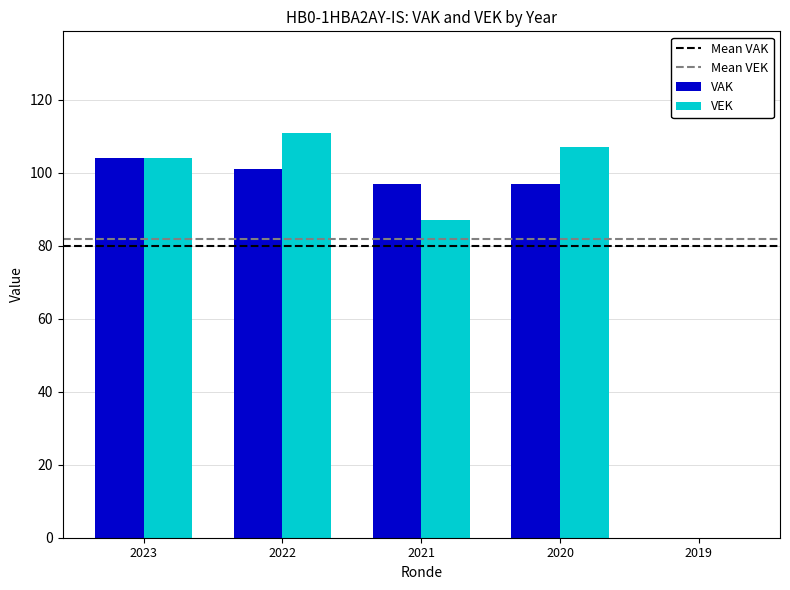

True or false: VAK has a value of 97 at 2021.

True